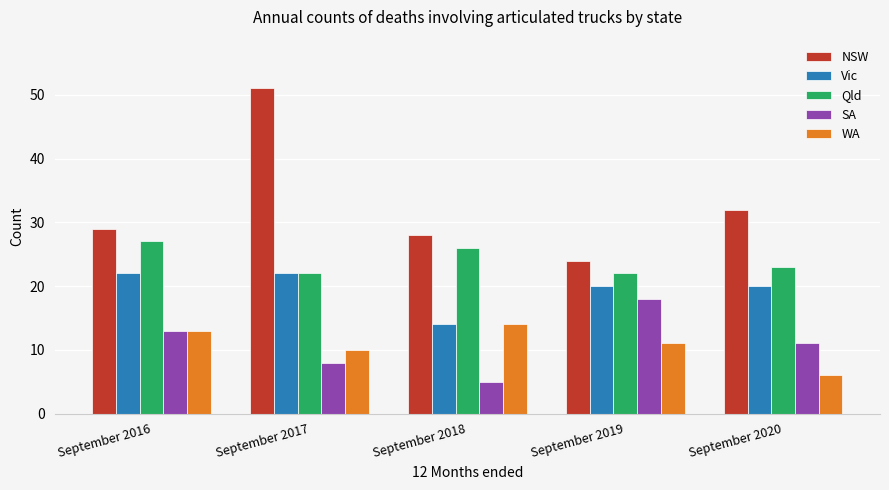

What is the difference between the WA values at September 2018 and September 2017?

4